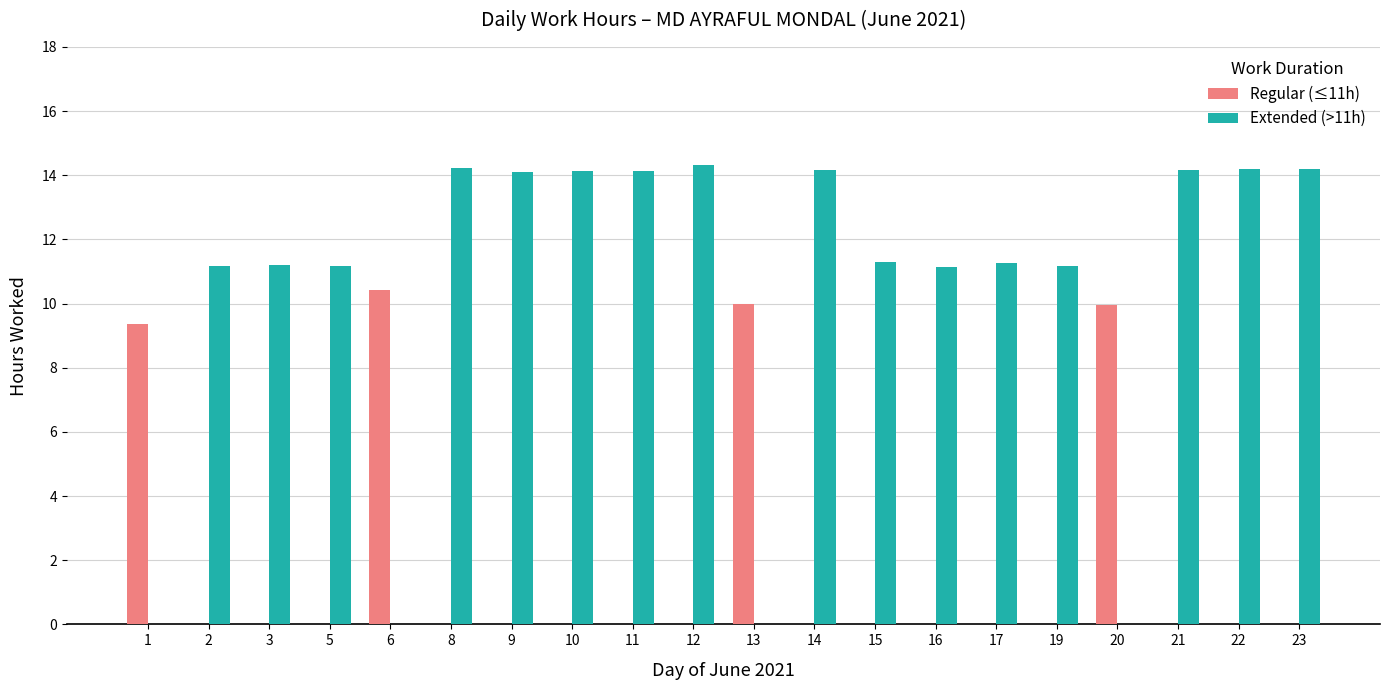

Which series has the largest total across all categories?

Extended (>11h)